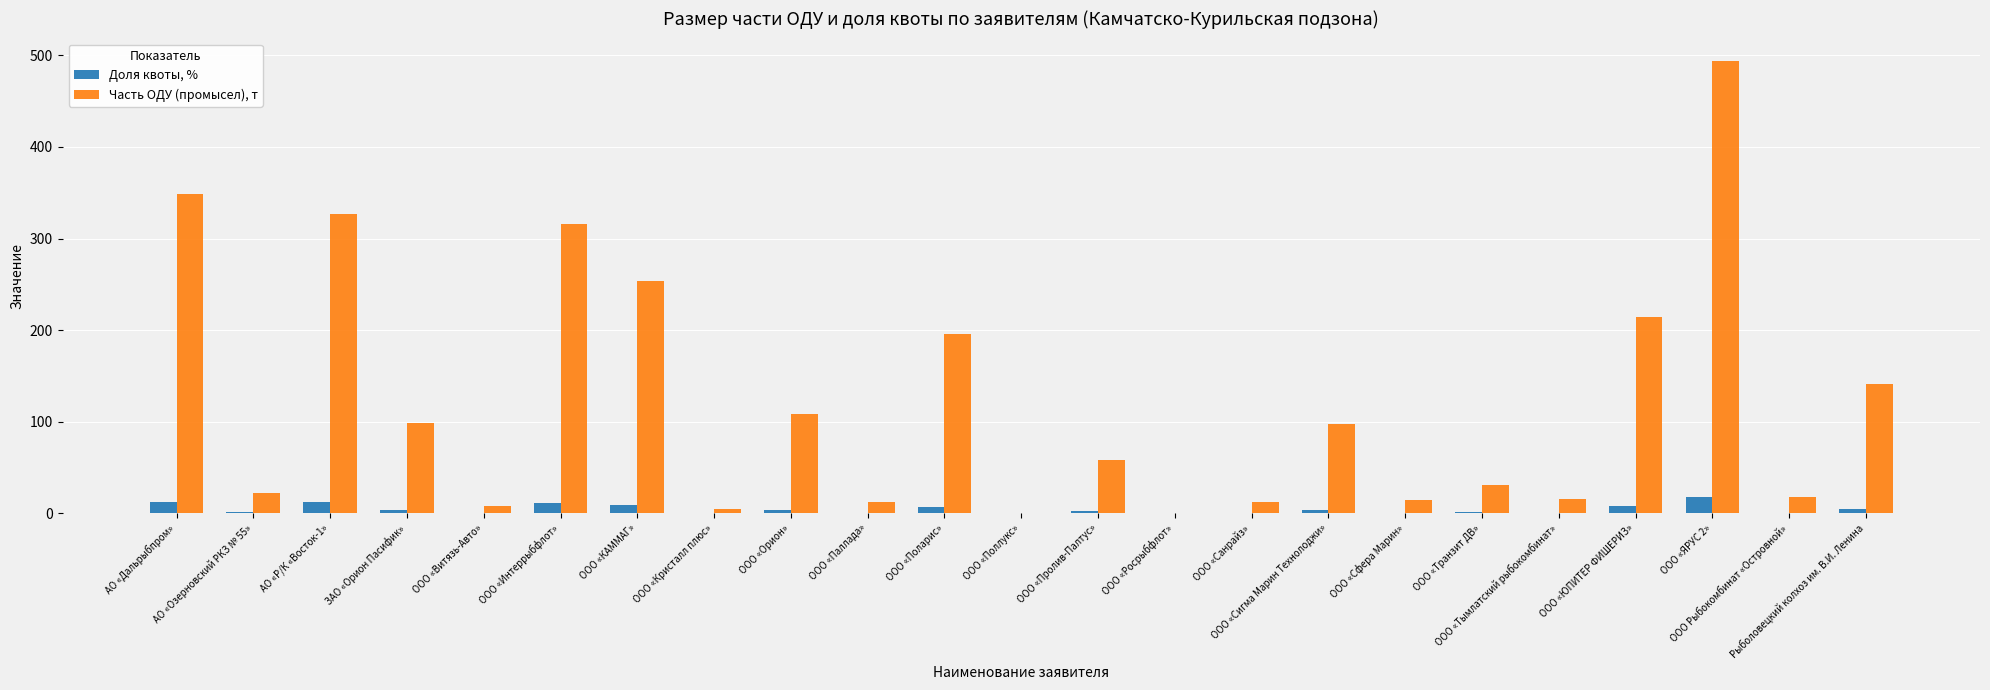

What is the maximum value for Доля квоты, %?

17.7